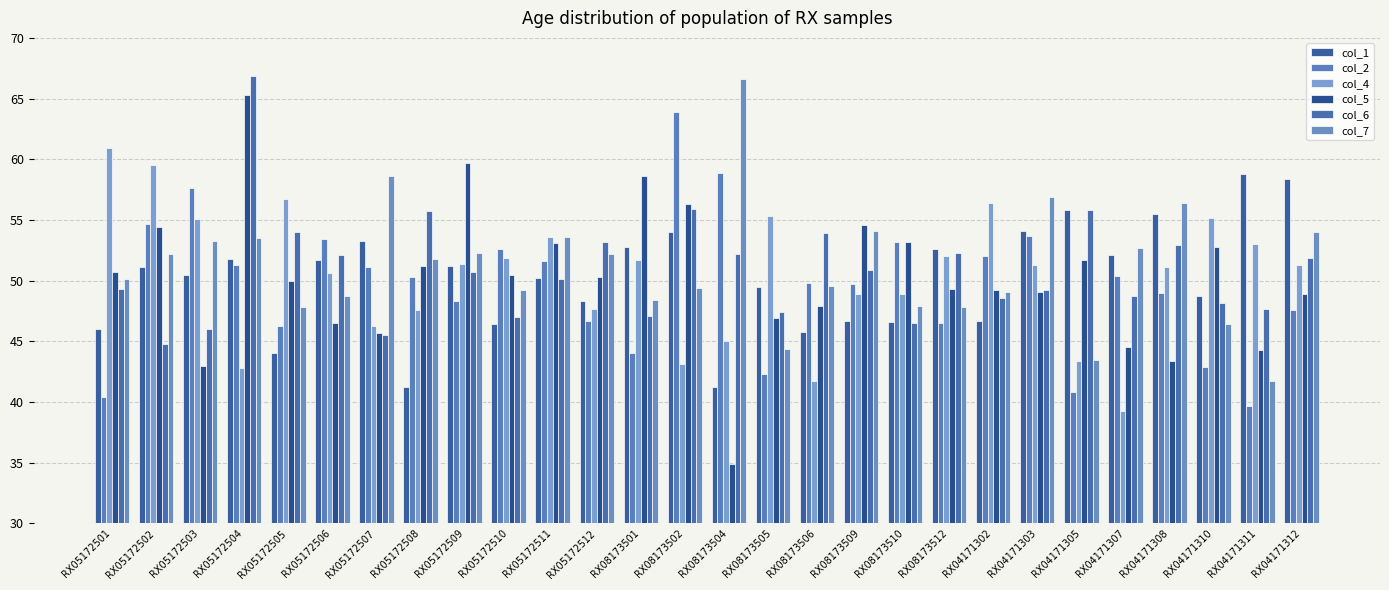

At which category does the chart reach its minimum across all series?

RX08173504